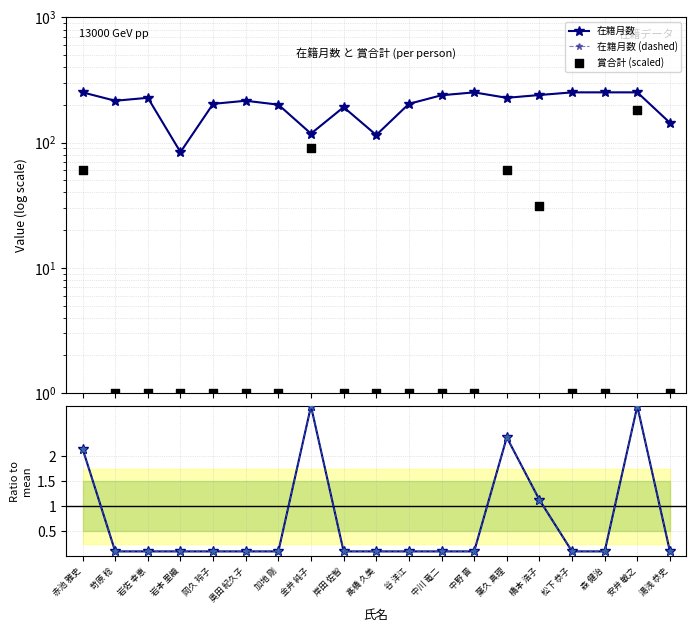

Which series has the widest spread of Y values?

賞合計 (scaled)